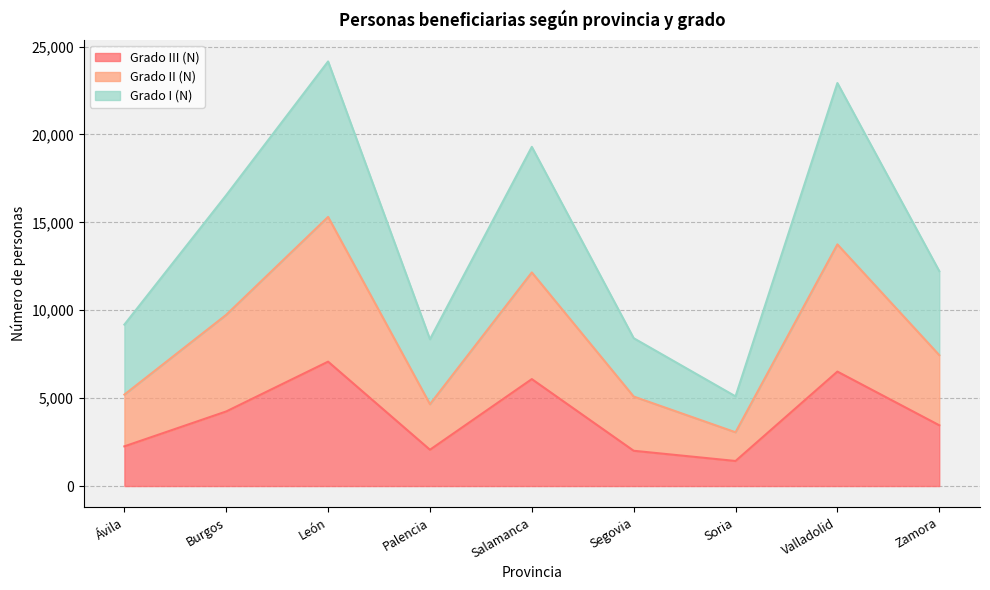

Which series changed the most between Burgos and Segovia?

Grado I (N)